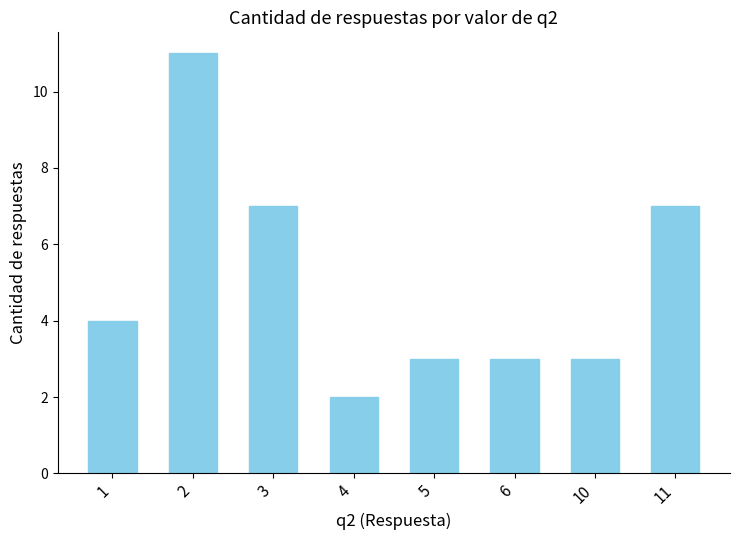

True or false: the data shows 12 at 3.

False